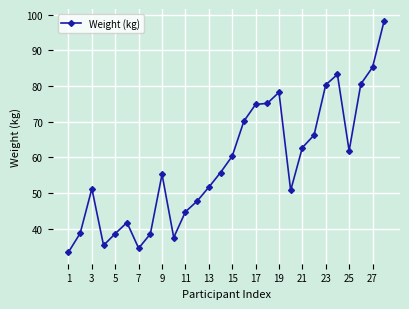

What is the value of the 10th point from the left?

37.5